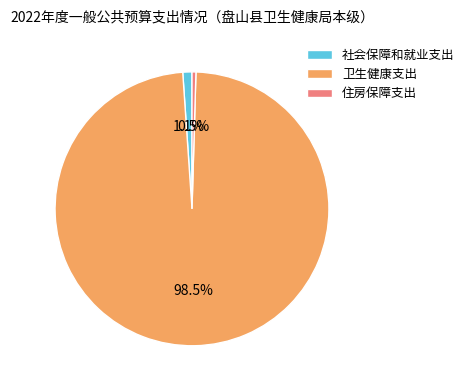

Which category has the smallest portion of the pie?

住房保障支出